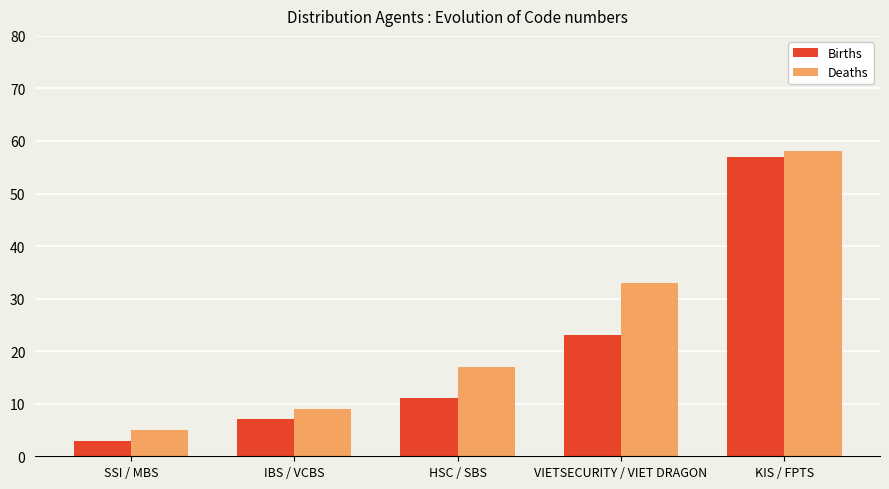

Is the value of Deaths at IBS / VCBS greater than the value of Births at HSC / SBS?

No